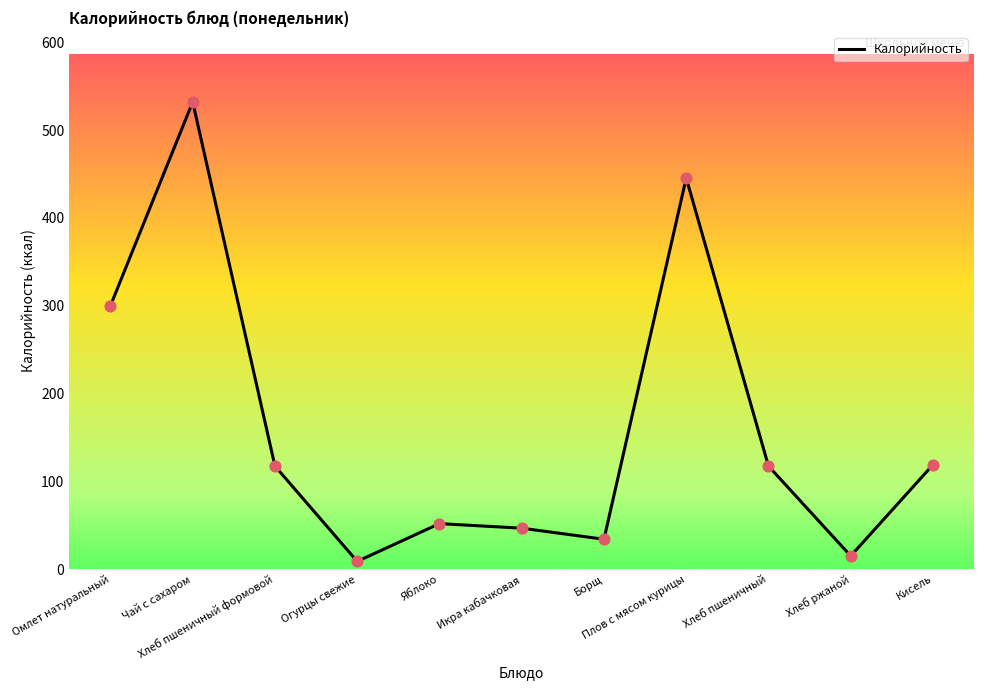

Which has a higher value, Икра кабачковая or Яблоко?

Яблоко